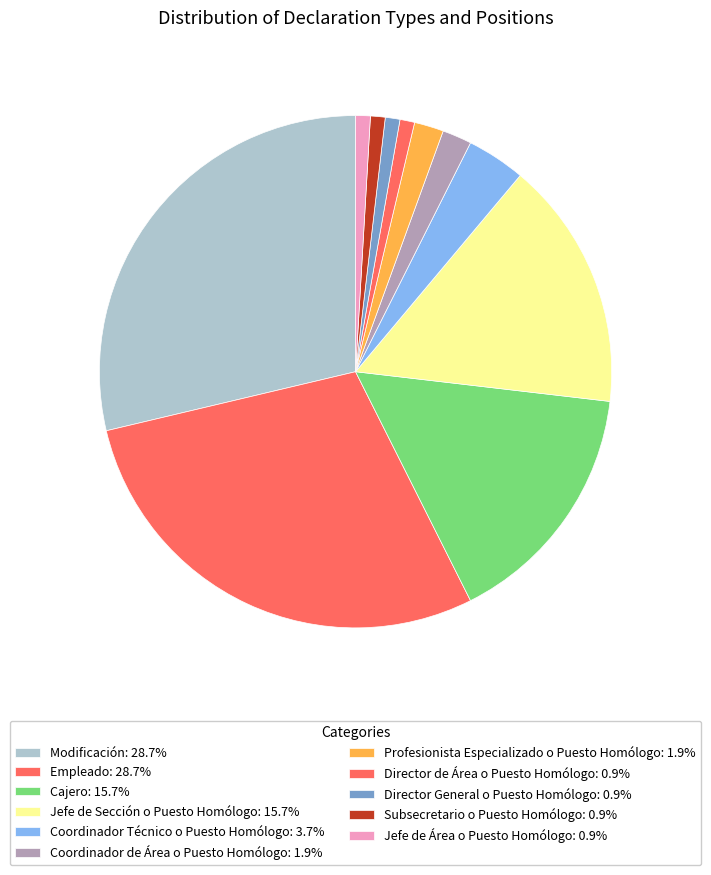

What is the largest slice in the pie chart?

Modificación